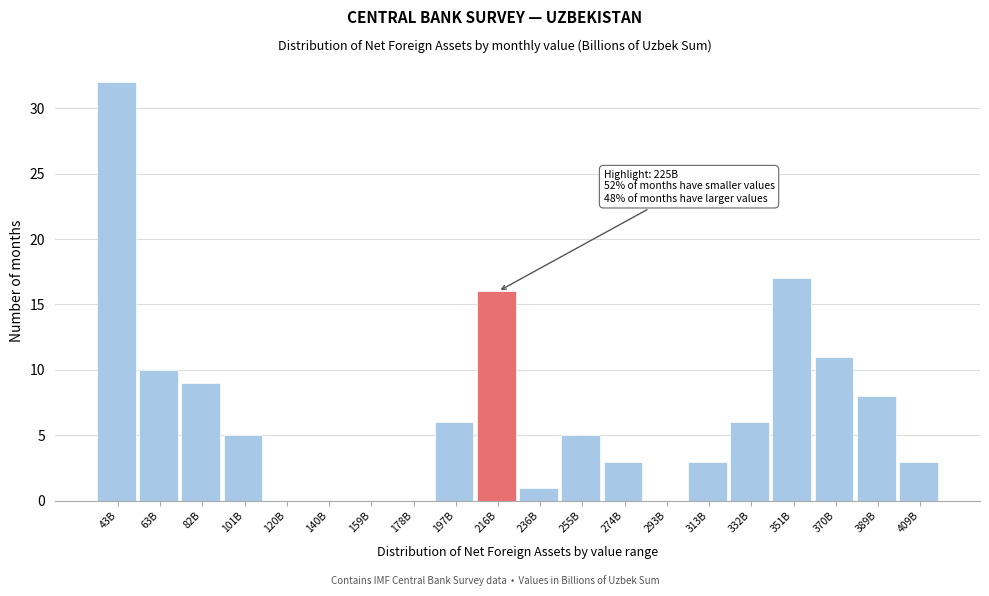

Reading left to right, extract all data points from this chart.

43B=32	63B=10	82B=9	101B=5	120B=0	140B=0	159B=0	178B=0	197B=6	216B=16	236B=1	255B=5	274B=3	293B=0	313B=3	332B=6	351B=17	370B=11	389B=8	409B=3